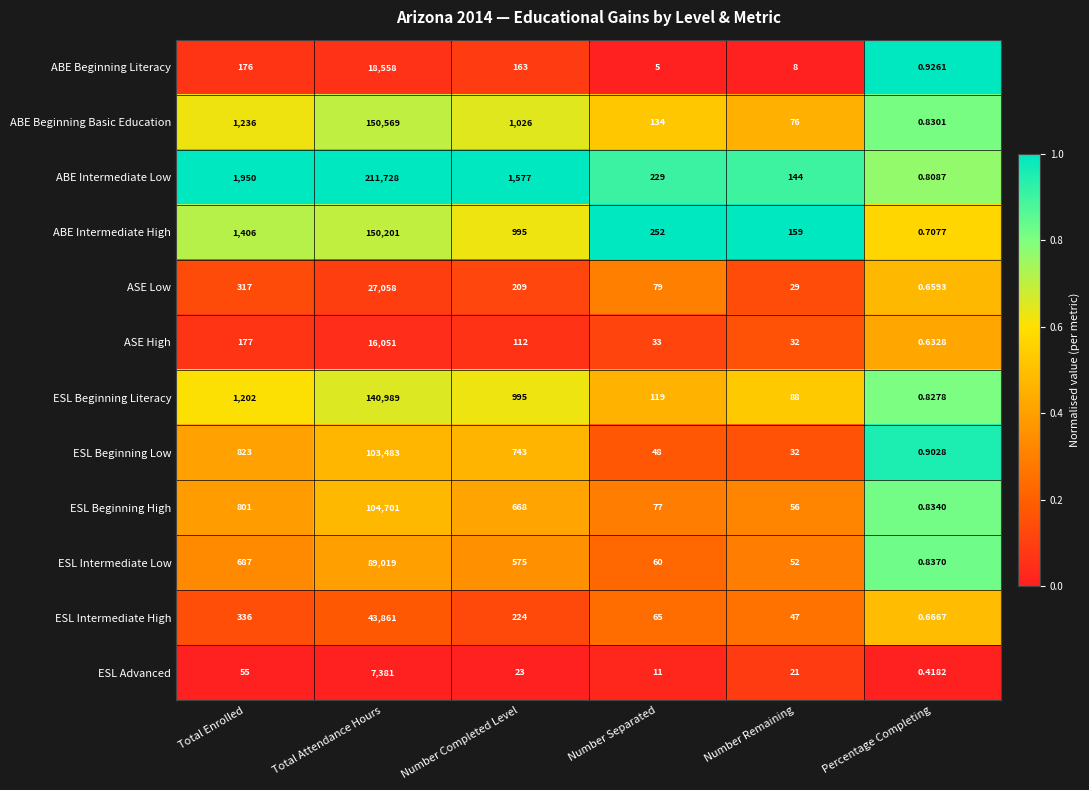

List the series in order of their peak value, lowest first.

ESL Advanced, ASE High, ABE Beginning Literacy, ASE Low, ESL Intermediate High, ESL Intermediate Low, ESL Beginning Low, ESL Beginning High, ESL Beginning Literacy, ABE Intermediate High, ABE Beginning Basic Education, ABE Intermediate Low